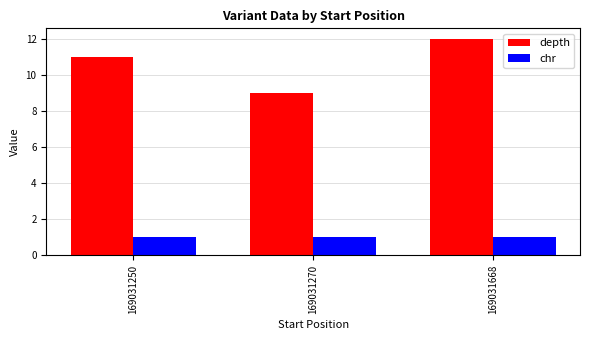

At which label does depth reach its peak?

169031668